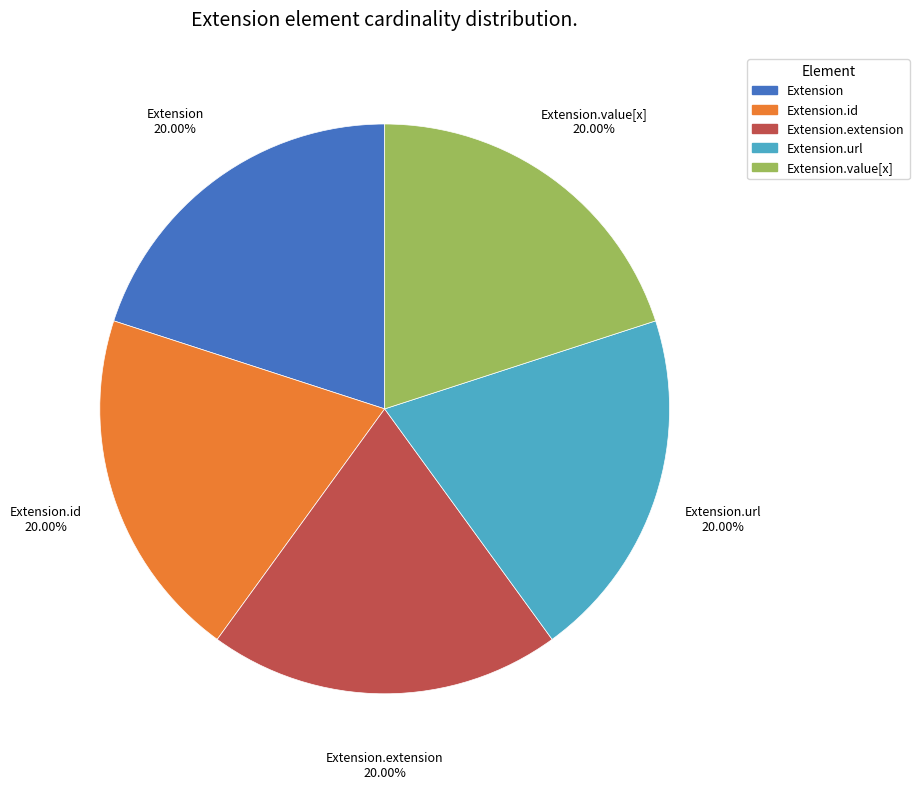

Is there any slice that represents more than half of the pie?

No